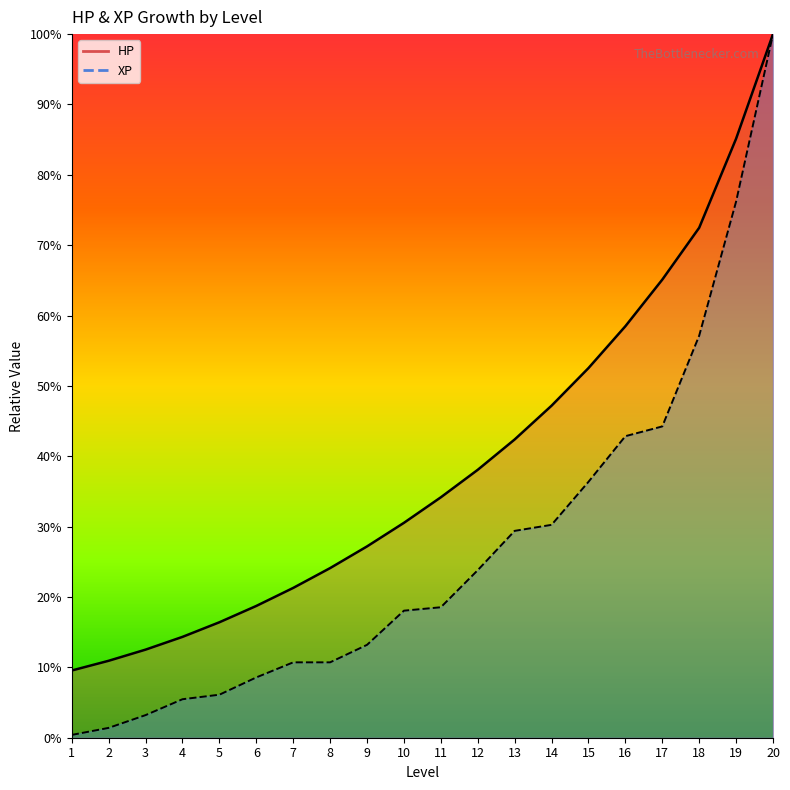

True or false: XP and HP intersect in this chart.

False